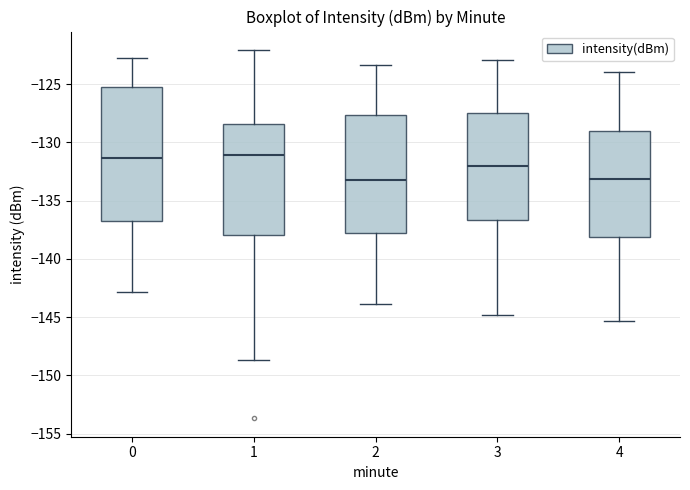

Reading left to right, read every box against the y-axis: the position of its median line, the range the box covers, and the ends of its whiskers. The values are not printed on the chart, so give them approximately, as read against the axis.

0: median -131.5, box -136.5 to -125.5, whiskers -143.0 to -123.0
1: median -131.0, box -138.0 to -128.5, whiskers -148.5 to -122.0
2: median -133.0, box -138.0 to -127.5, whiskers -144.0 to -123.5
3: median -132.0, box -136.5 to -127.5, whiskers -145.0 to -123.0
4: median -133.0, box -138.0 to -129.0, whiskers -145.5 to -124.0